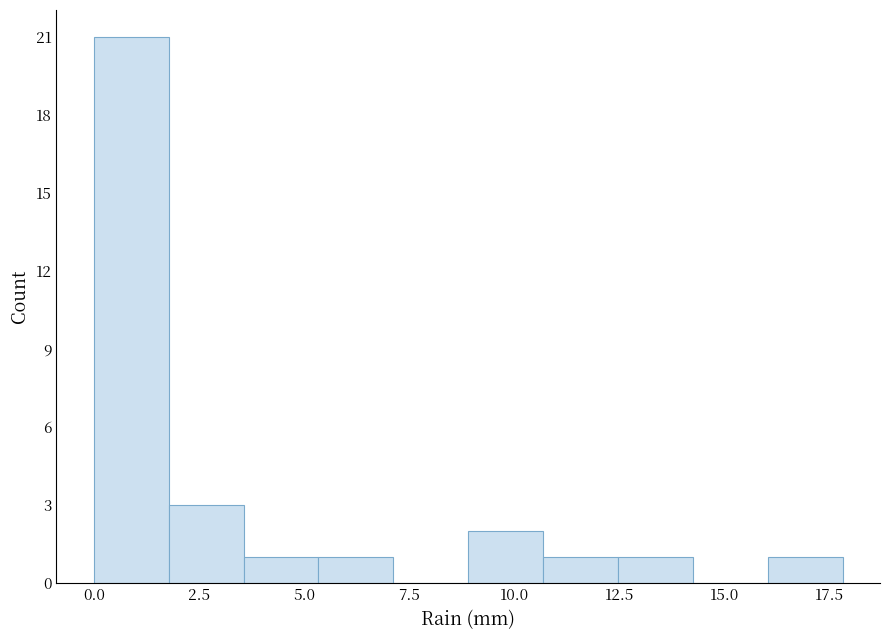

Read against the x-axis, roughly where is the centre of the tallest bar?

1.0